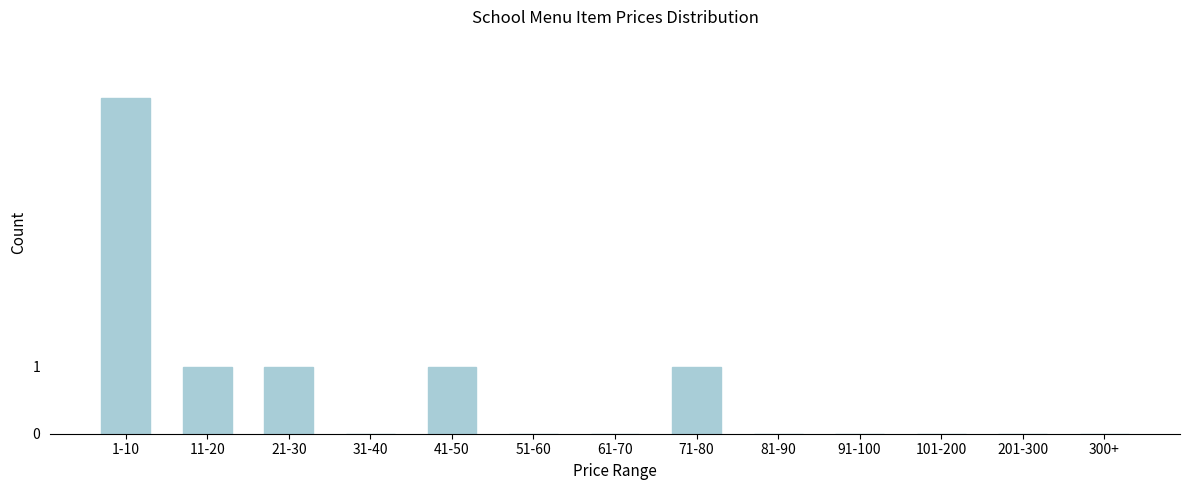

Reading left to right, extract all data points from this chart.

1-10=5	11-20=1	21-30=1	31-40=0	41-50=1	51-60=0	61-70=0	71-80=1	81-90=0	91-100=0	101-200=0	201-300=0	300+=0